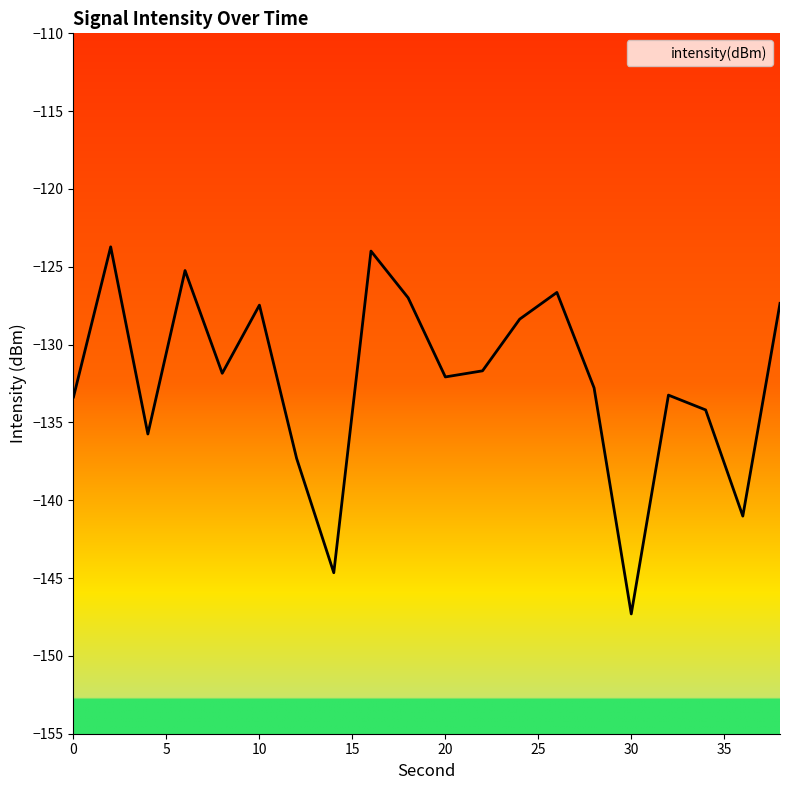

Does the chart display data point markers on the line(s)?

No